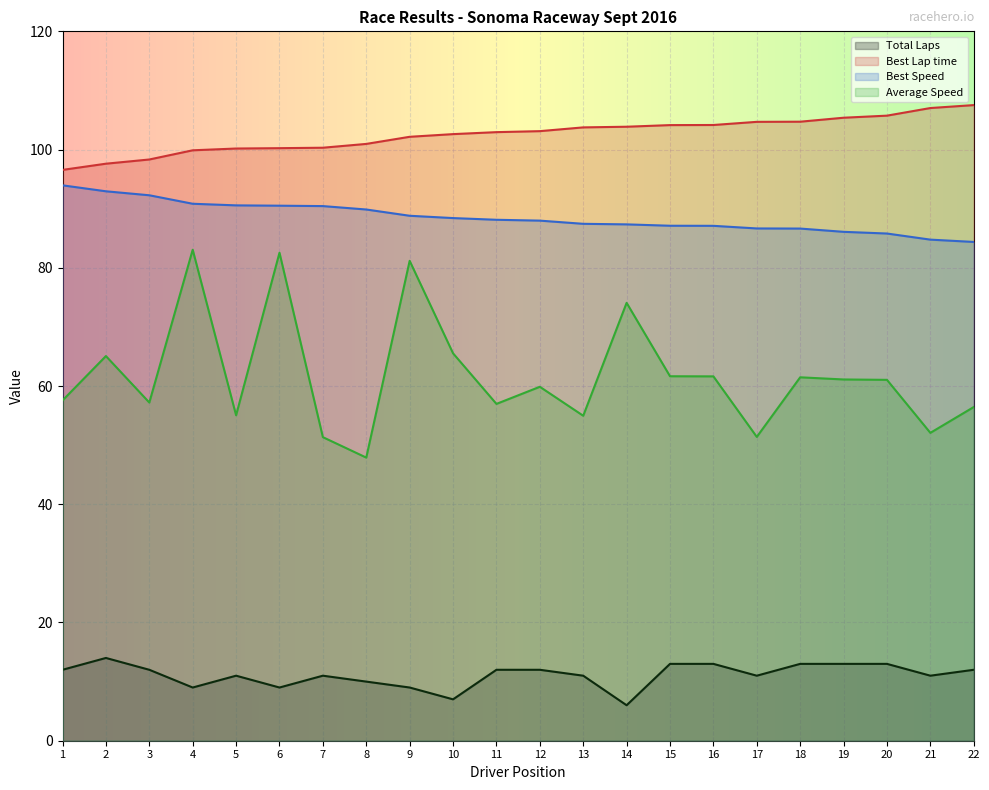

Rank the series by their maximum value, from highest to lowest.

Best Lap time, Best Speed, Average Speed, Total Laps